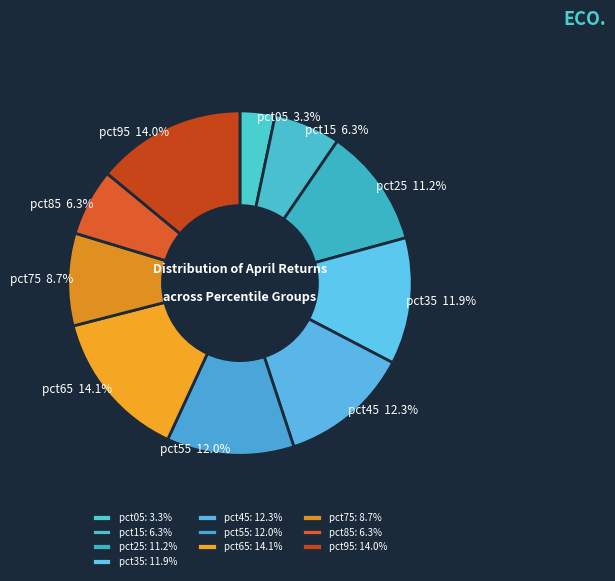

The pct05 slice represents 11% of the pie. True or false?

False